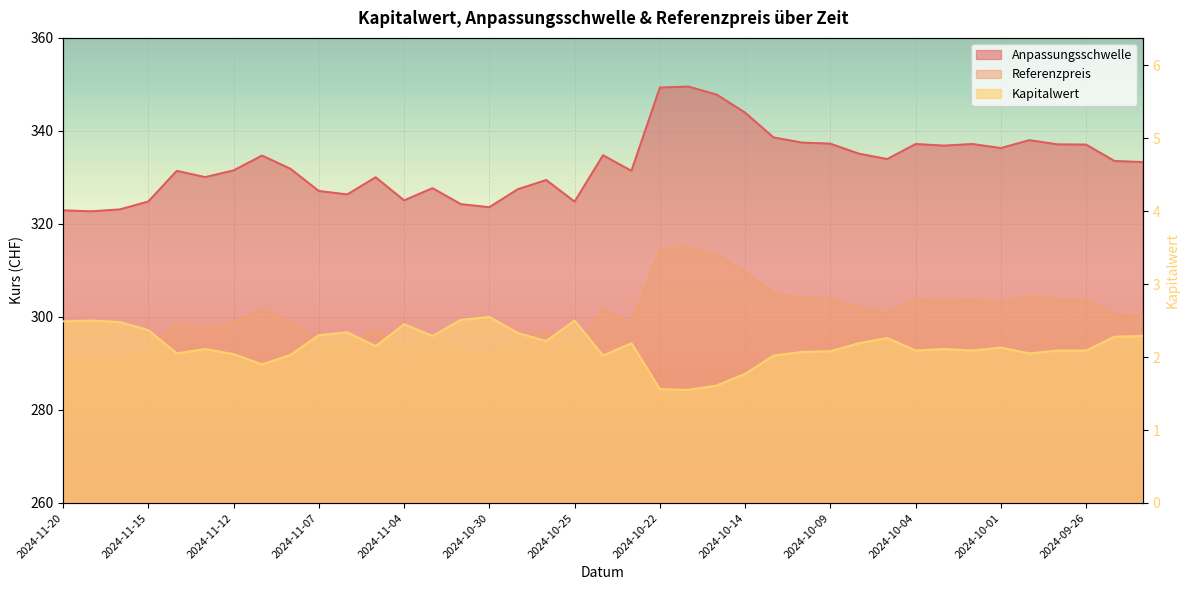

Which series changed the most between 2024-11-13 and 2024-11-01?

Anpassungsschwelle